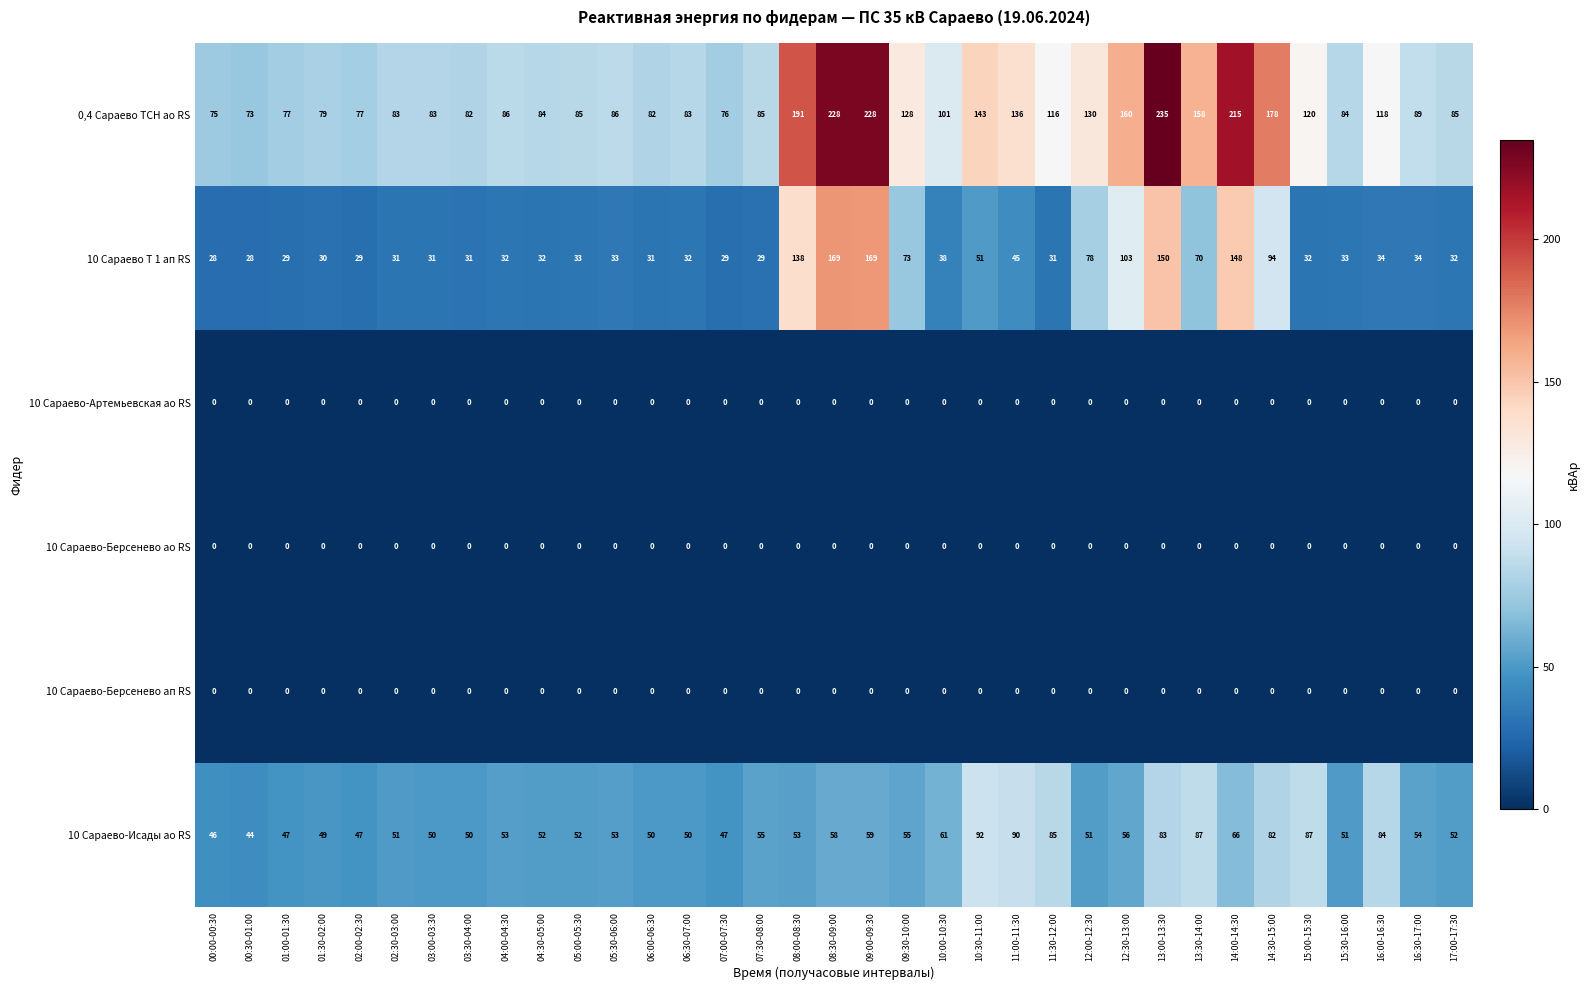

Between 04:00-04:30 and 09:30-10:00, which series saw the biggest shift?

0,4 Сараево ТСН ао RS